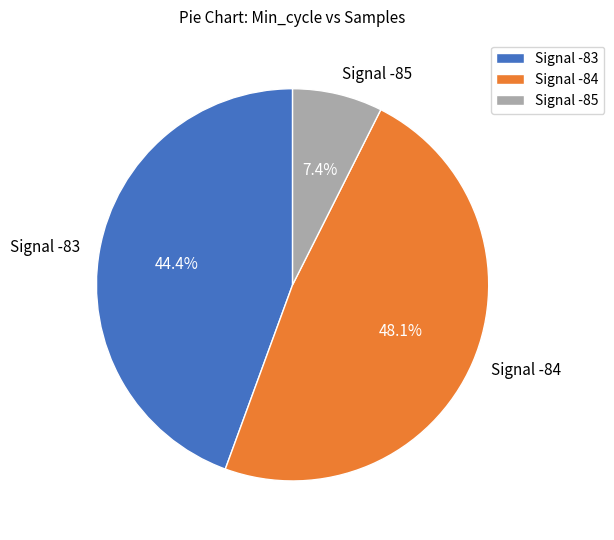

Rank the categories by value from lowest to highest.

Signal -85, Signal -83, Signal -84